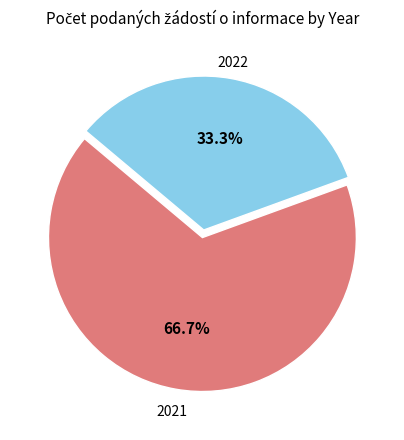

To the nearest percent, what is the combined percentage of 2021 and 2022?

100%